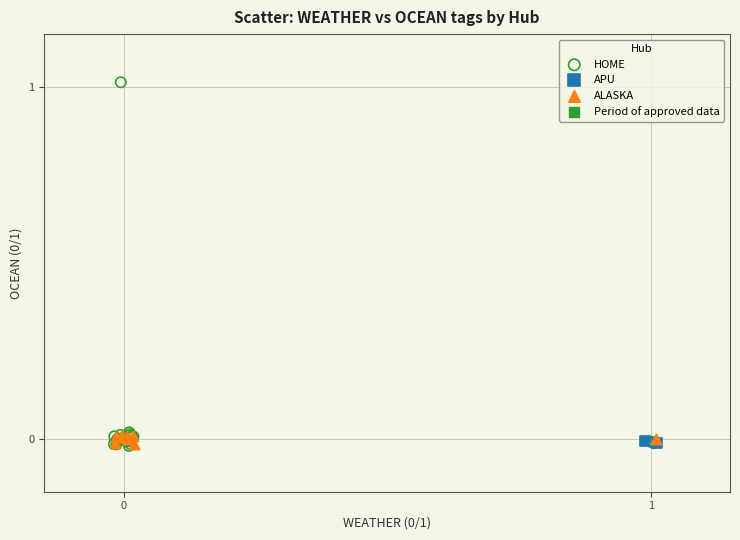

Which series reaches the maximum Y coordinate?

HOME